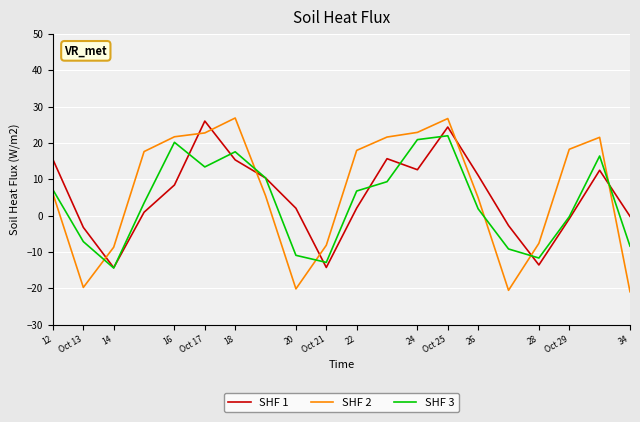

Which series ends up on top after the final intersection of SHF 1 and SHF 2?

SHF 1